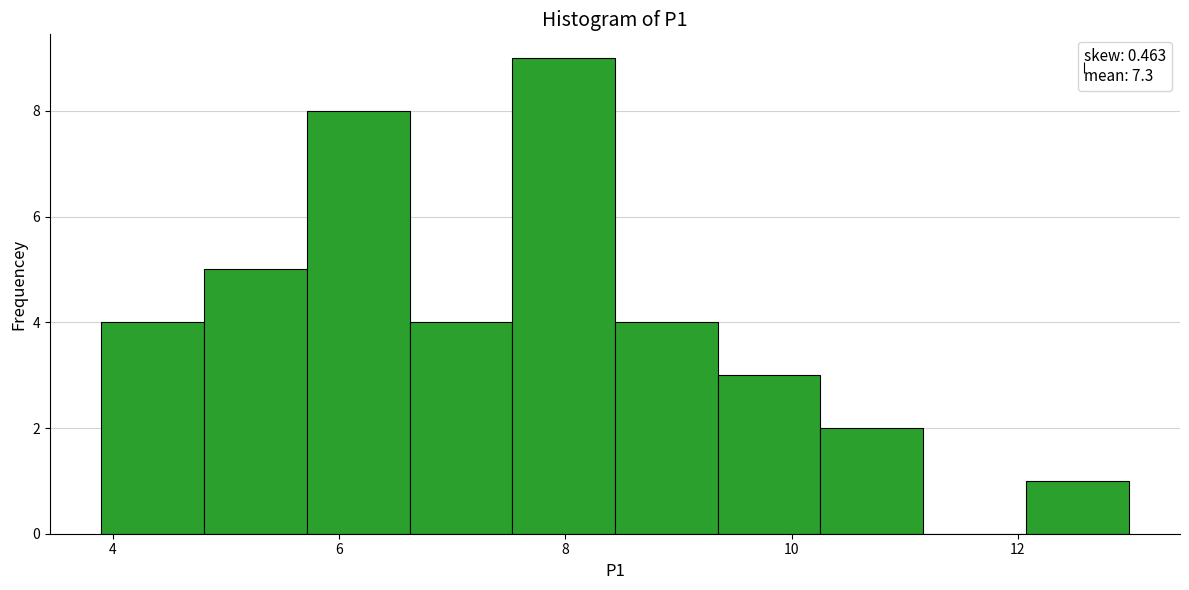

Reading left to right, transcribe this chart: for each bar, give the range it covers on the x-axis and its height. Neither the bar edges nor the heights are printed on the chart, so give them approximately, as read against the axes.

4.0 to 4.8: 4
4.8 to 5.8: 5
5.8 to 6.6: 8
6.6 to 7.6: 4
7.6 to 8.4: 9
8.4 to 9.4: 4
9.4 to 10.2: 3
10.2 to 11.2: 2
11.2 to 12.0: 0
12.0 to 13.0: 1